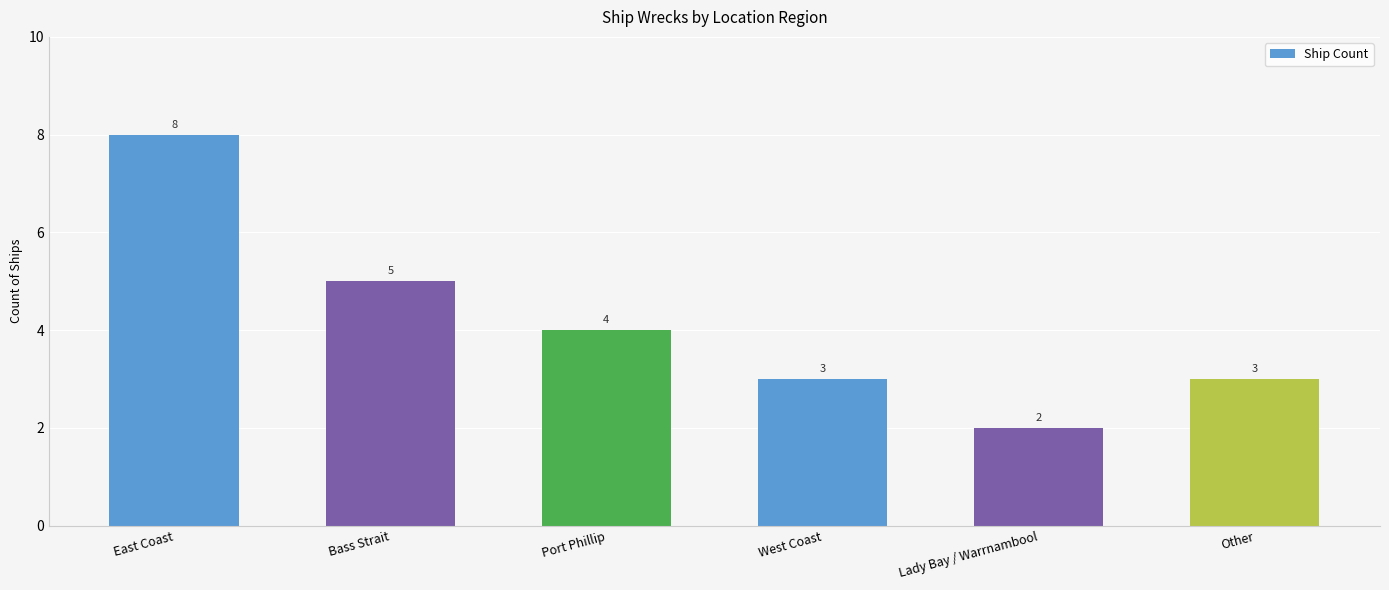

What position from the right is Lady Bay / Warrnambool?

2